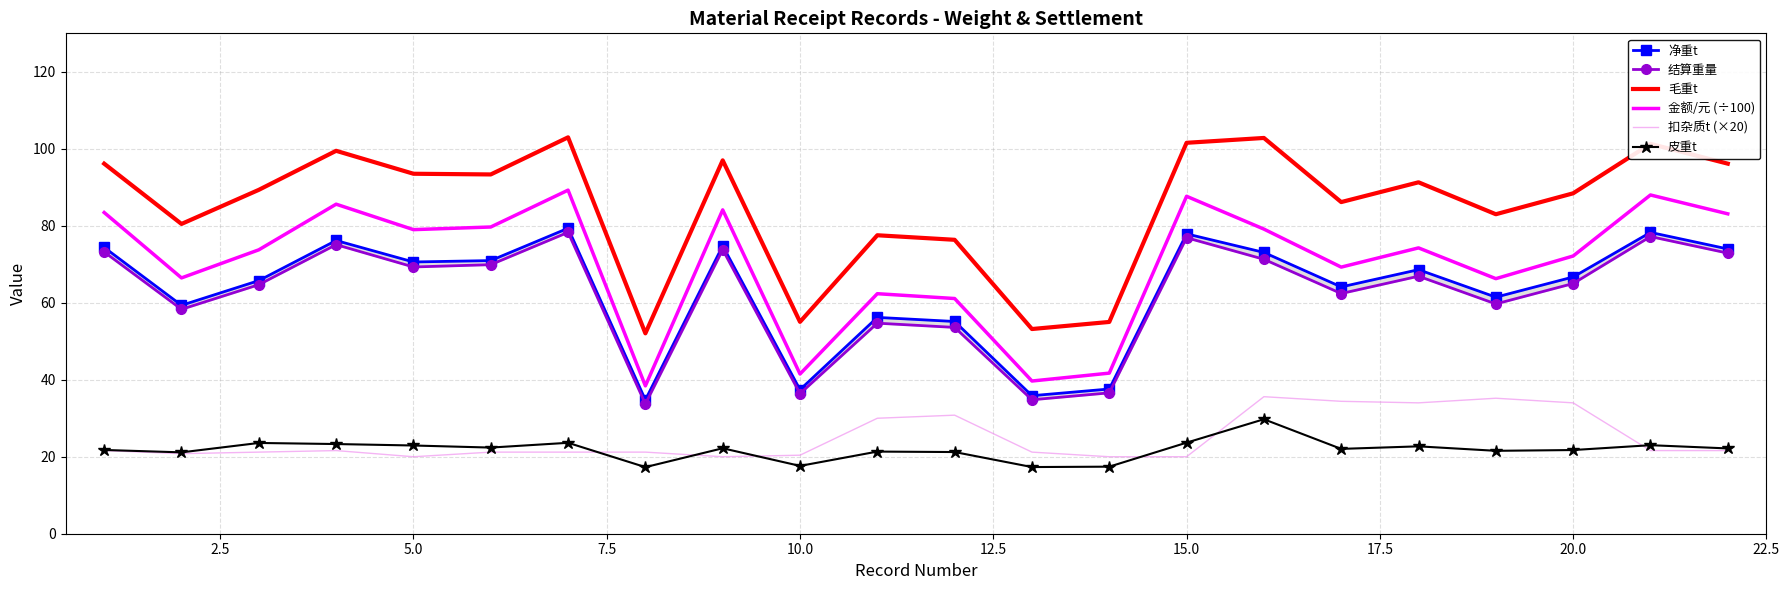

True or false: 皮重t and 金额/元 (÷100) cross at least once.

False